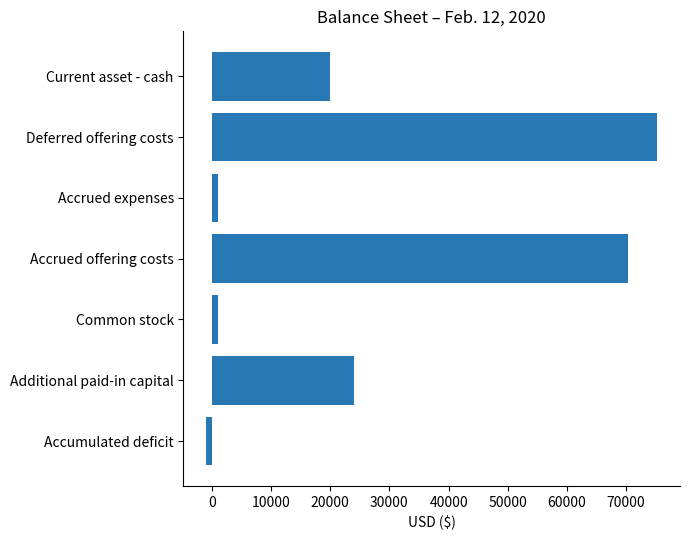

How many values are below 20000?

3